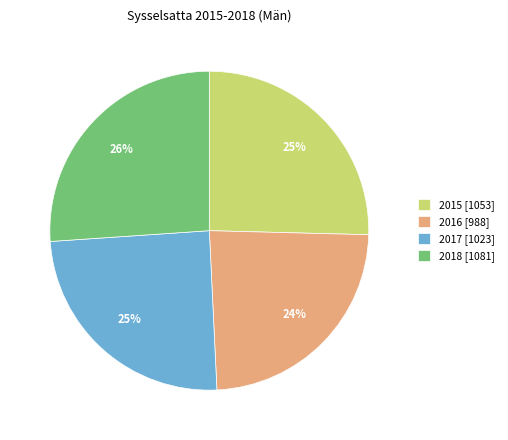

Is the sum of 2016 [988] and 2015 [1053] greater than half?

No